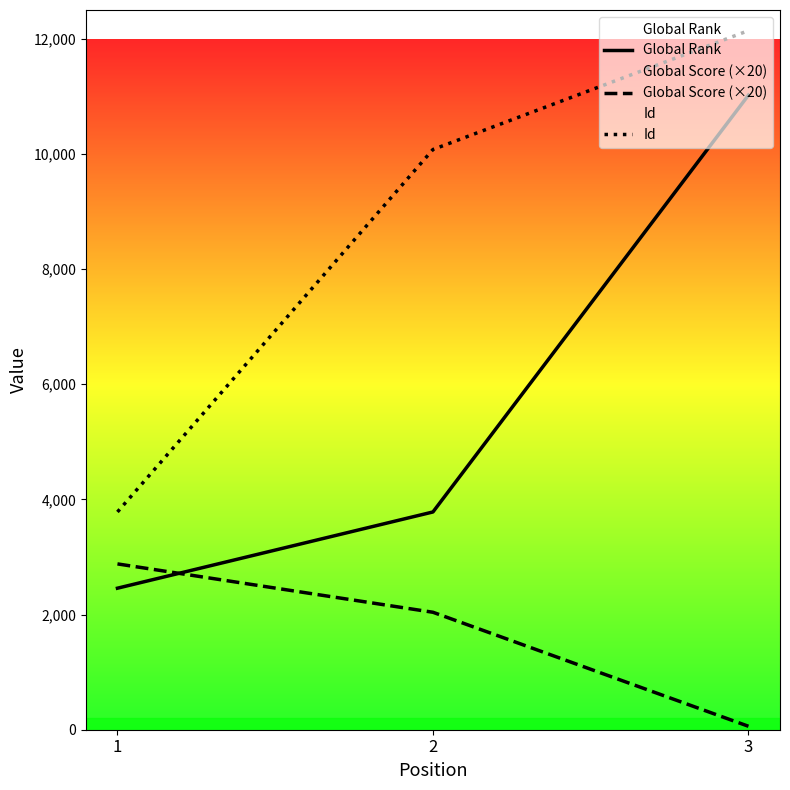

What are all the series names shown in the legend?

Global Rank, Global Score (×20), Id